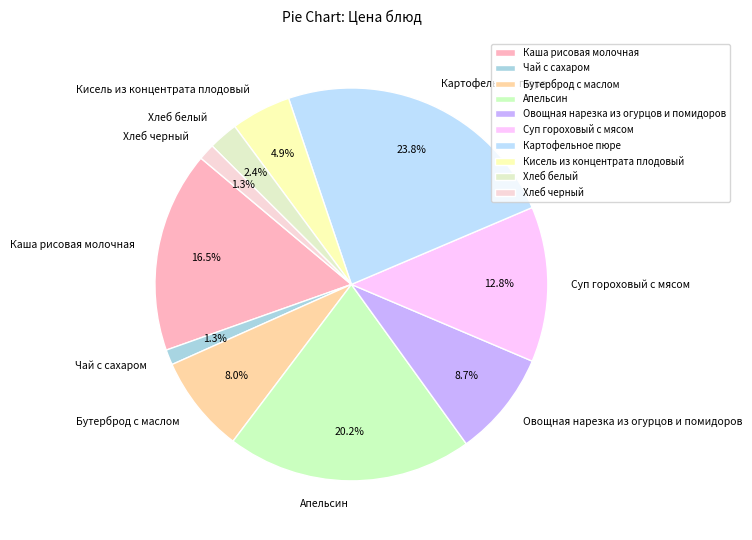

What percentage do Суп гороховый с мясом and Хлеб черный together represent?

14.1%